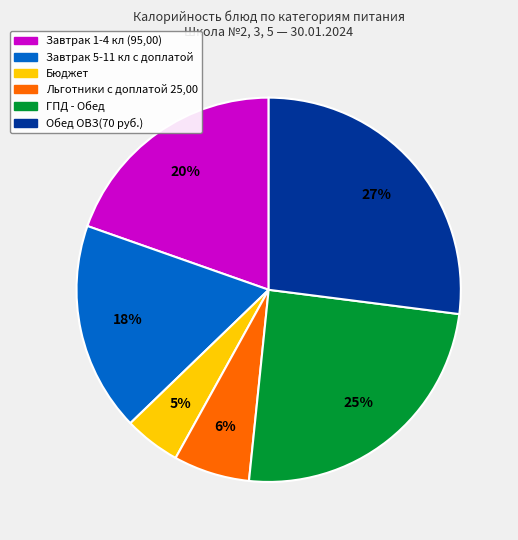

How many slices are in this pie chart?

6